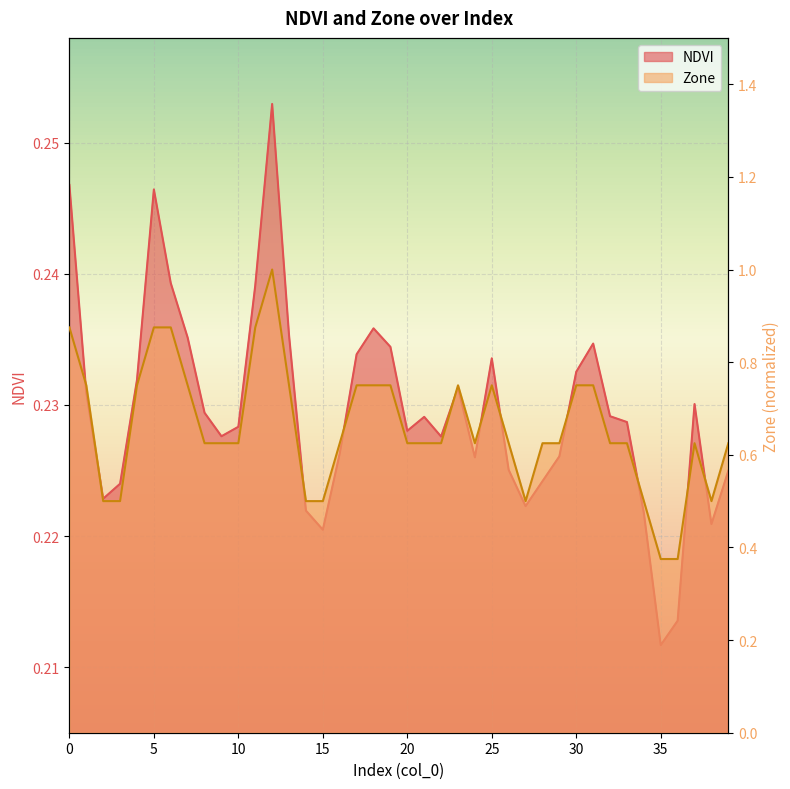

Reading left to right, extract all data points from this chart.

NDVI: 0.2	0.2	0.2	0.2	0.2	0.2	0.2	0.2	0.2	0.2	0.2	0.2	0.3	0.2	0.2	0.2	0.2	0.2	0.2	0.2	0.2	0.2	0.2	0.2	0.2	0.2	0.2	0.2	0.2	0.2	0.2	0.2	0.2	0.2	0.2	0.2	0.2	0.2	0.2	0.2
Zone: 0.9	0.8	0.5	0.5	0.8	0.9	0.9	0.8	0.6	0.6	0.6	0.9	1.0	0.8	0.5	0.5	0.6	0.8	0.8	0.8	0.6	0.6	0.6	0.8	0.6	0.8	0.6	0.5	0.6	0.6	0.8	0.8	0.6	0.6	0.5	0.4	0.4	0.6	0.5	0.6